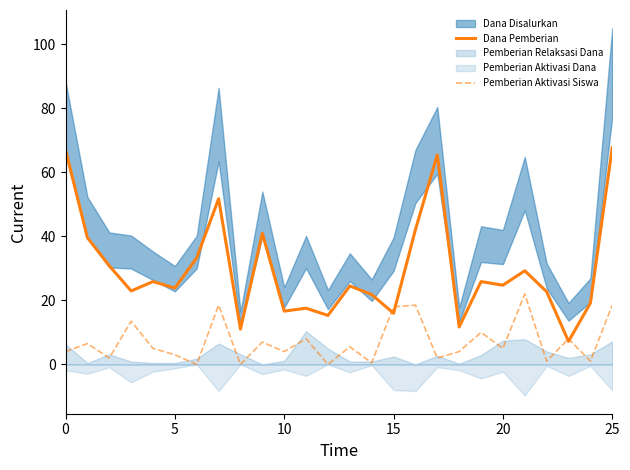

How many values in Pemberian Aktivasi Siswa are above zero?

23